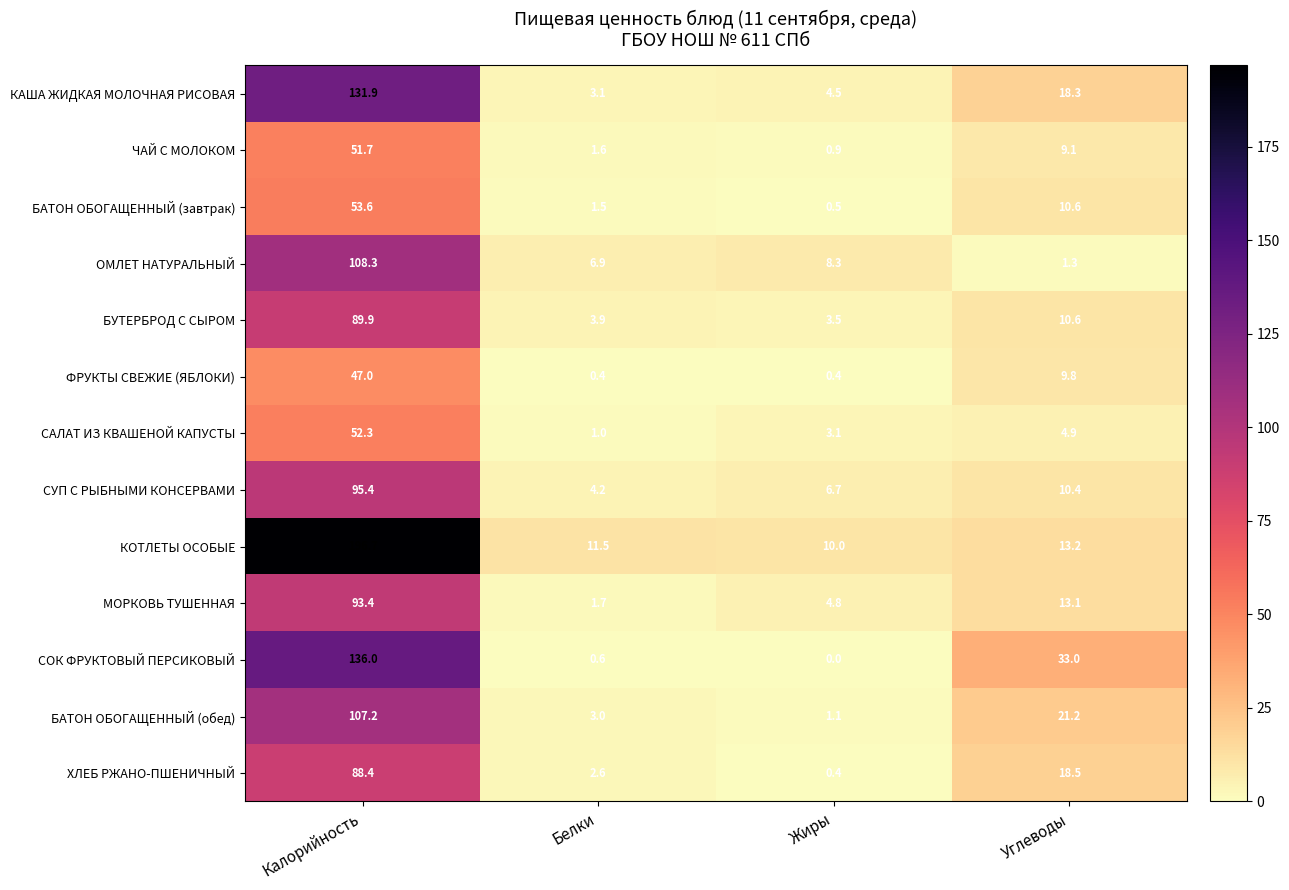

At which category does the chart reach its minimum across all series?

Жиры